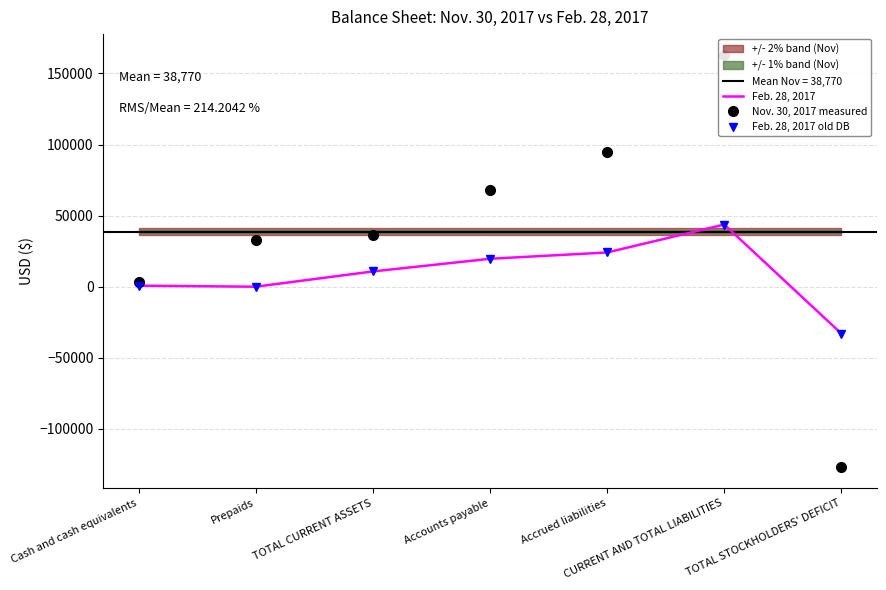

Is this an area chart (filled region under the line)?

No